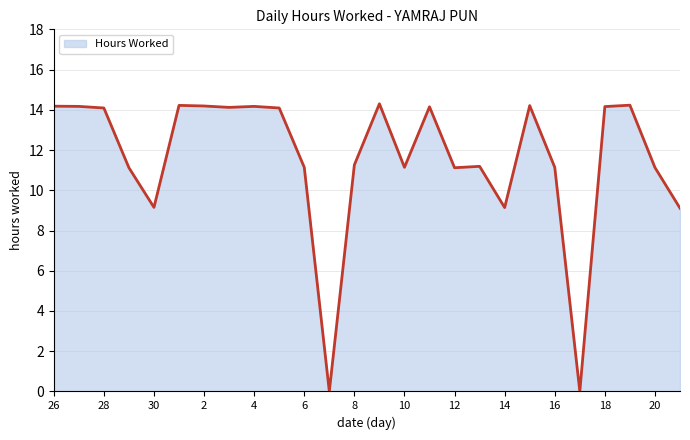

What is the difference between the maximum and minimum values?

14.3